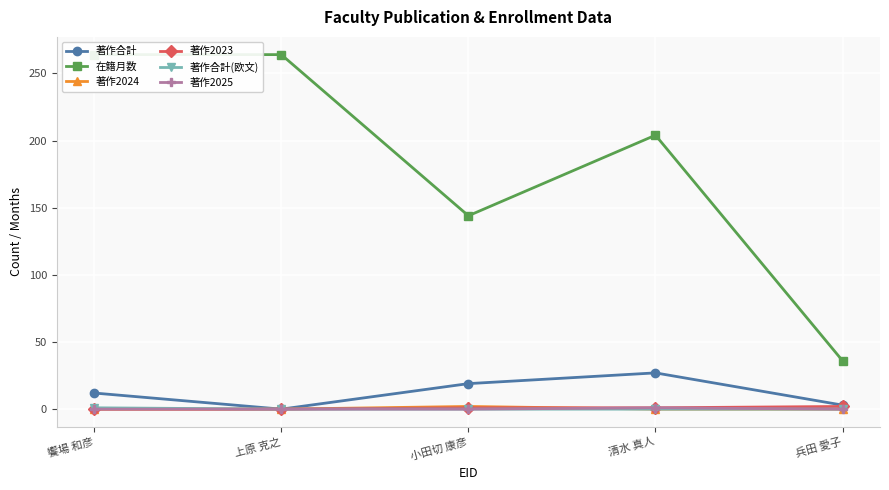

Count the 著作合計(欧文) values in the range 0 to 1.

5